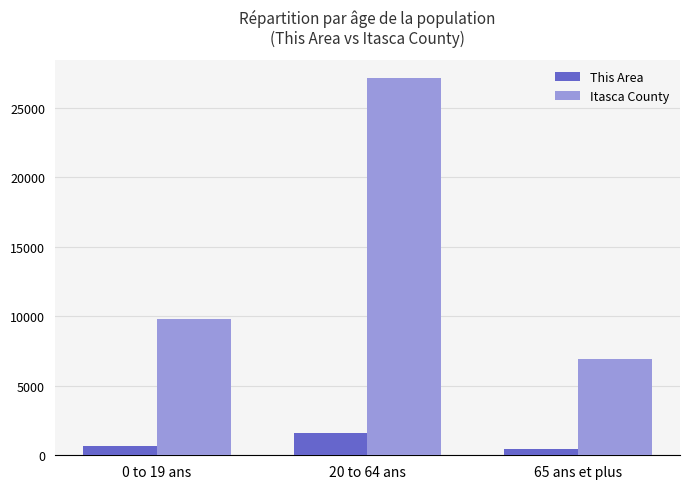

Reading left to right, what are all the values shown in this chart?

This Area: 699	1607	436
Itasca County: 9836	27109	6957